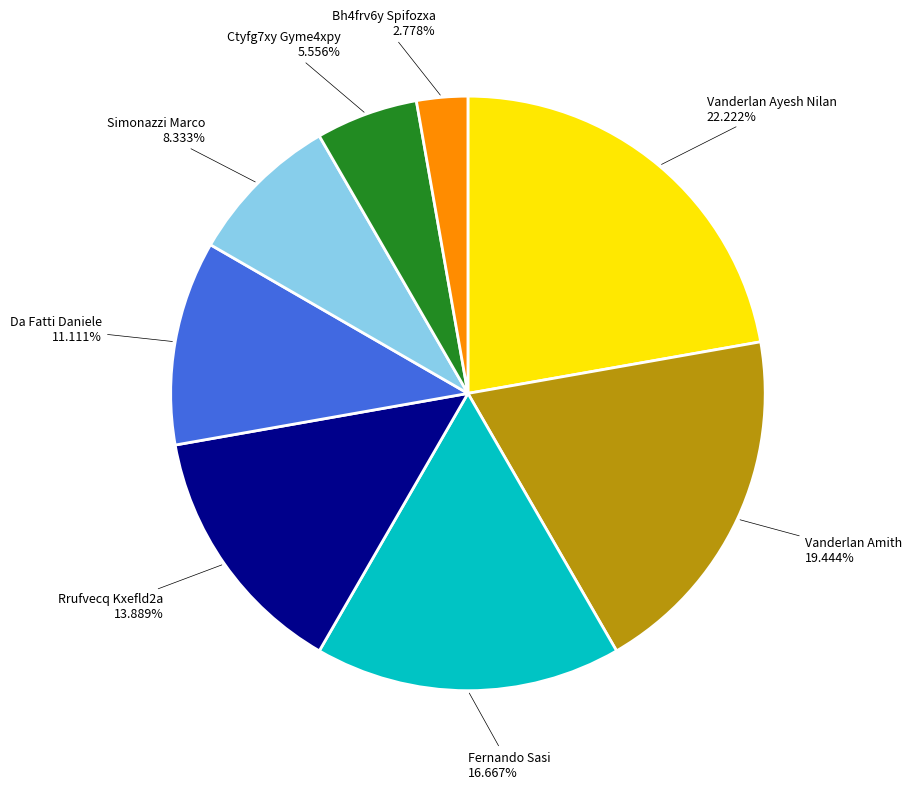

Does any single category account for the majority?

No